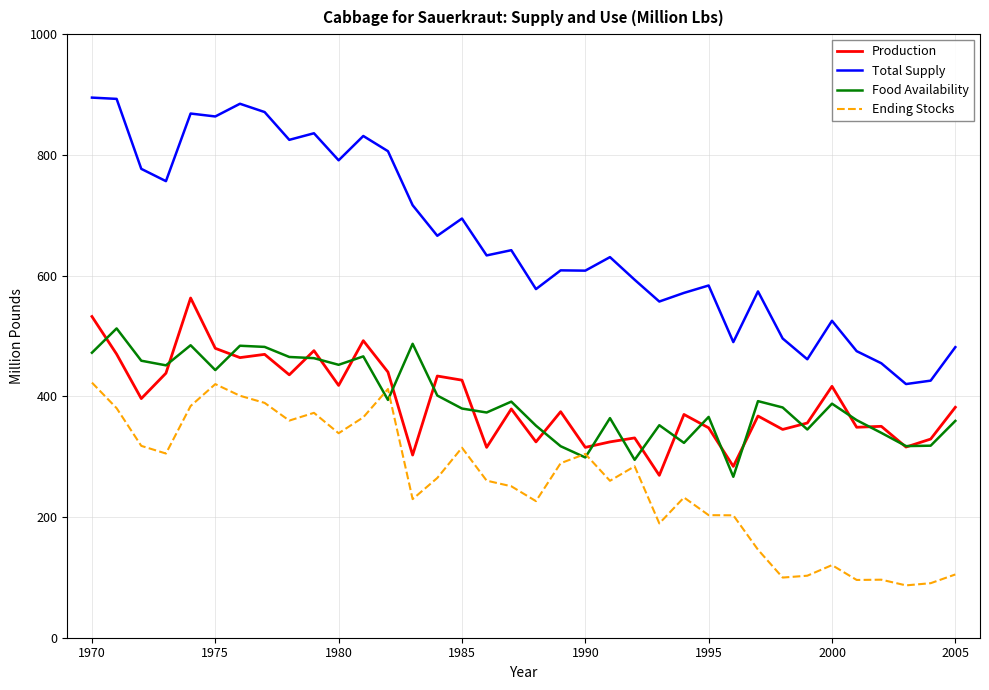

What is the maximum value for Ending Stocks?

422.7